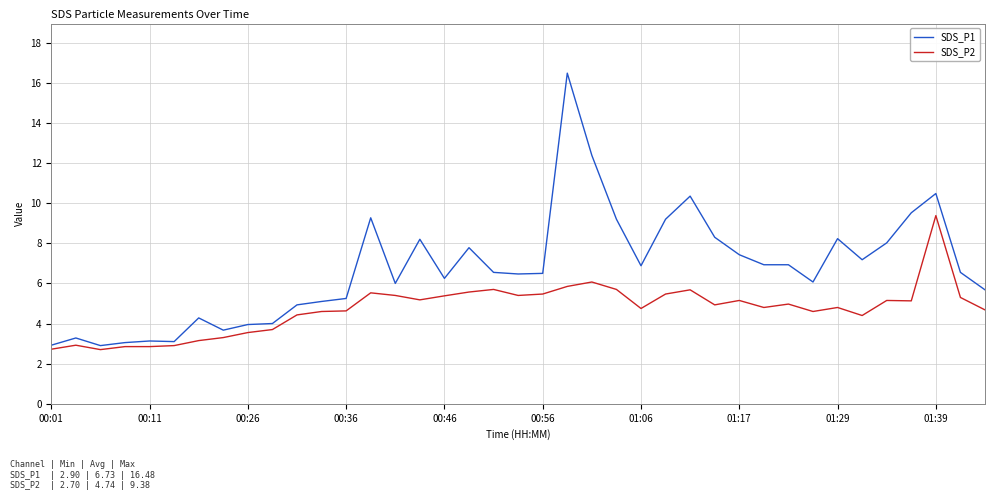

True or false: SDS_P1 and SDS_P2 intersect in this chart.

False